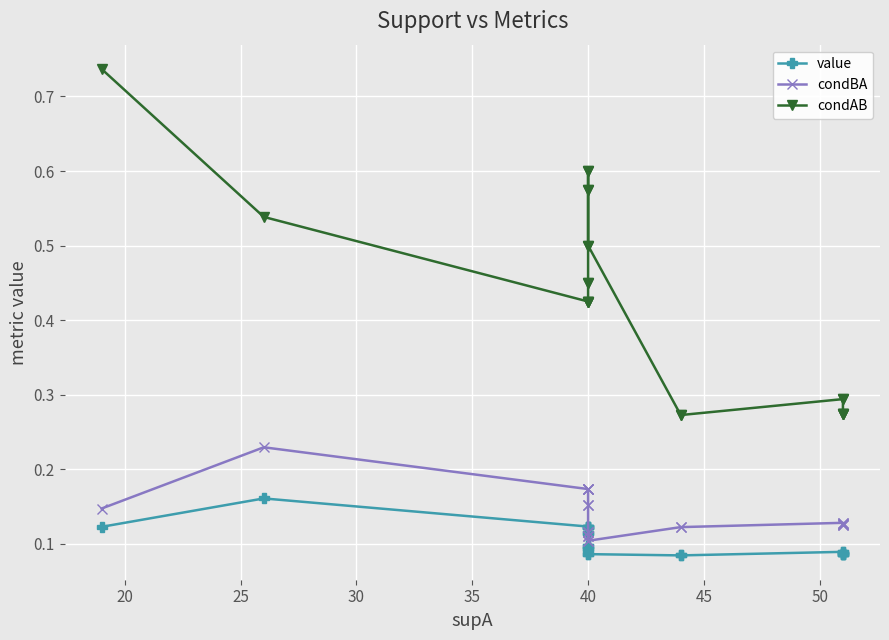

Reading right to left, what are all the values shown in this chart?

value: 0.1	0.1	0.1	0.1	0.1	0.1	0.1	0.1	0.1	0.1	0.1	0.1	0.1	0.1	0.1	0.1	0.1	0.1	0.1	0.1	0.2	0.1
condBA: 0.1	0.1	0.1	0.1	0.1	0.1	0.1	0.1	0.1	0.1	0.1	0.1	0.1	0.1	0.2	0.2	0.2	0.2	0.2	0.2	0.2	0.1
condAB: 0.3	0.3	0.3	0.3	0.3	0.3	0.3	0.3	0.5	0.5	0.6	0.6	0.6	0.6	0.5	0.5	0.4	0.4	0.4	0.4	0.5	0.7